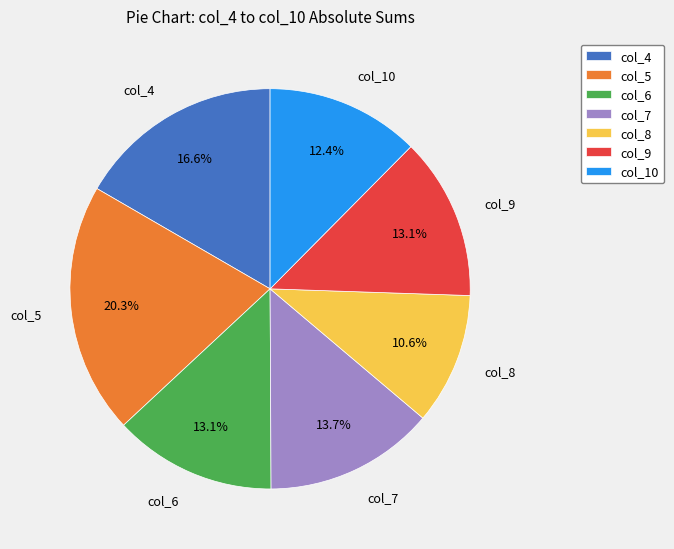

Between col_4 and col_7, which is larger?

col_4